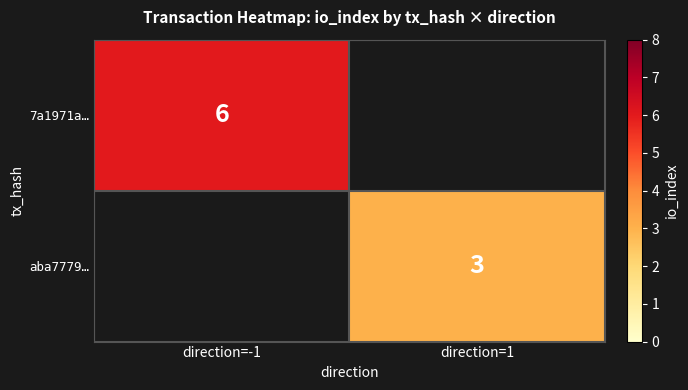

What is the minimum value shown in the chart?

3.0